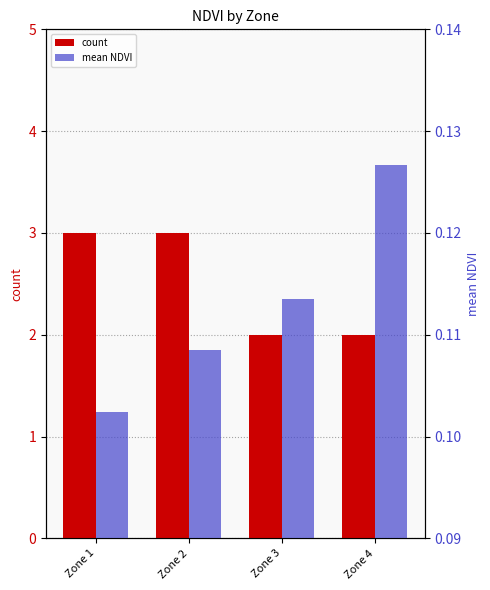

List the series in order of their peak value, highest first.

count, mean NDVI